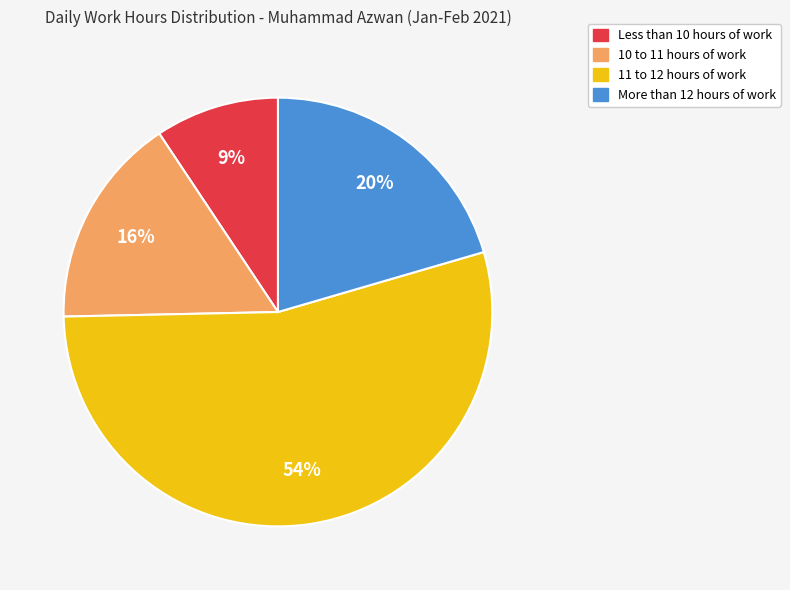

Count the number of slices in the pie.

4